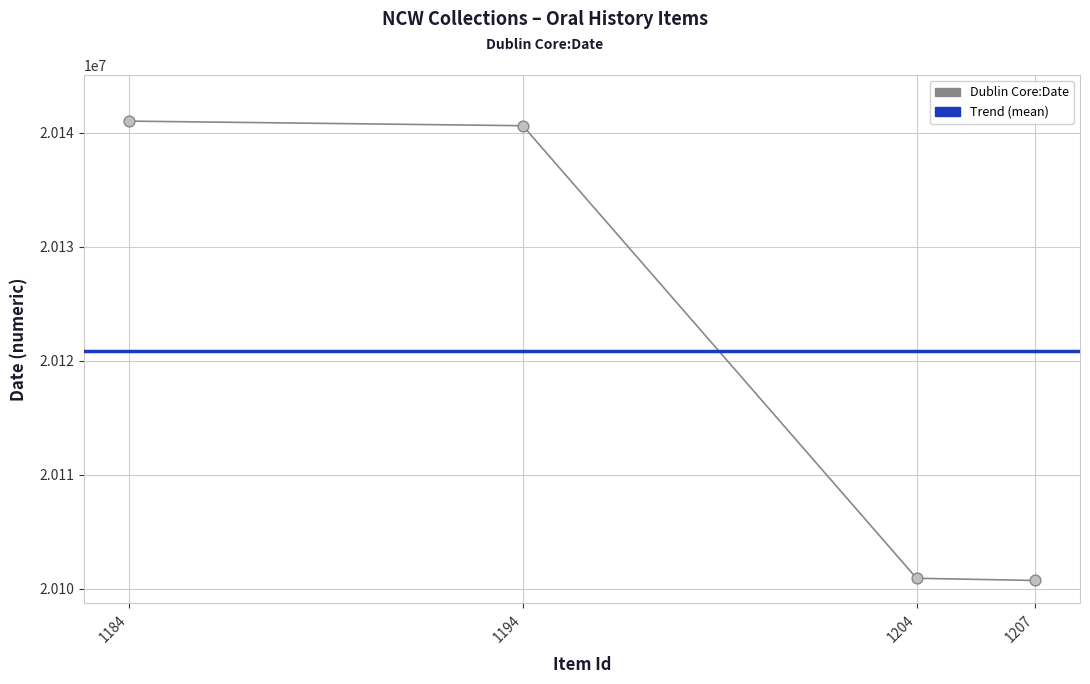

What is the change in value from 1184 to 1204?

-40104